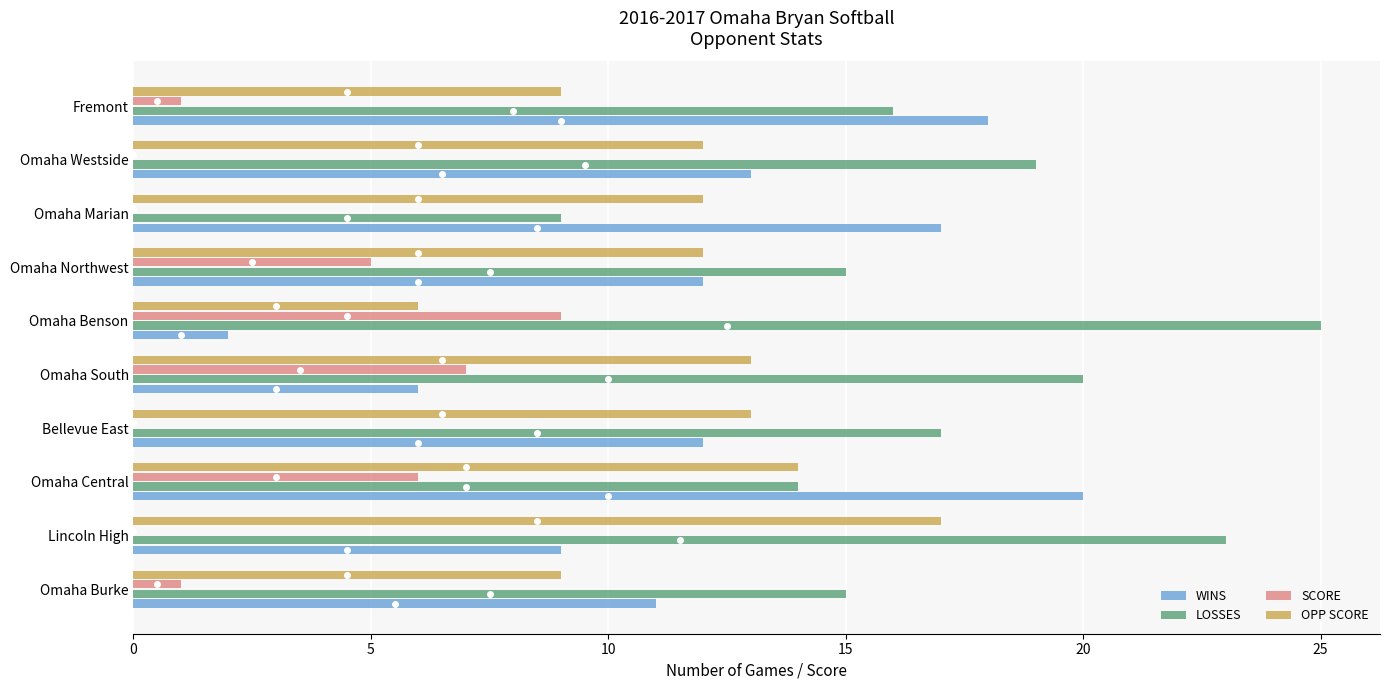

The value of SCORE at Omaha Marian is -4. True or false?

False